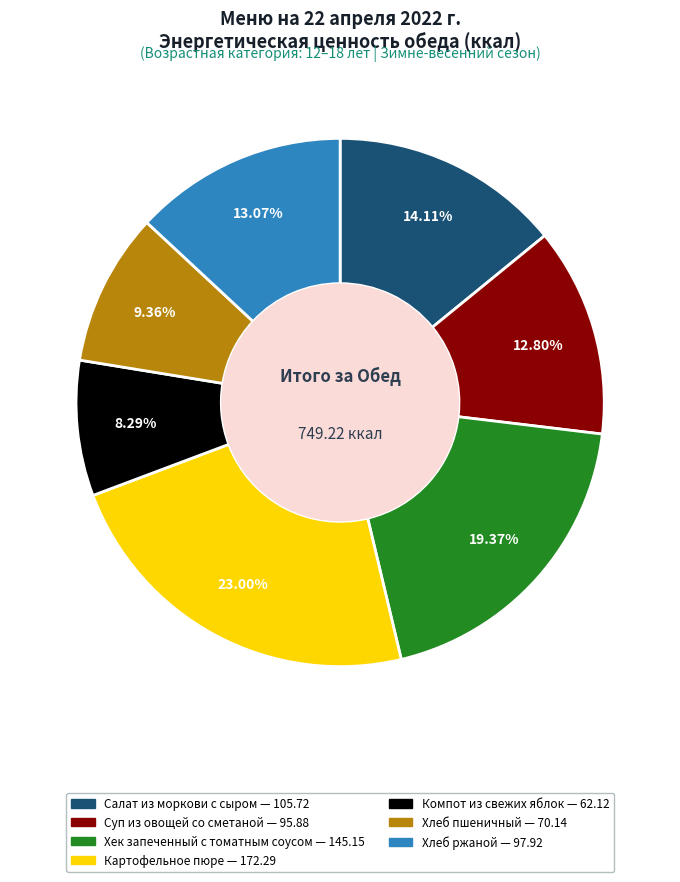

Does any single category account for the majority?

No